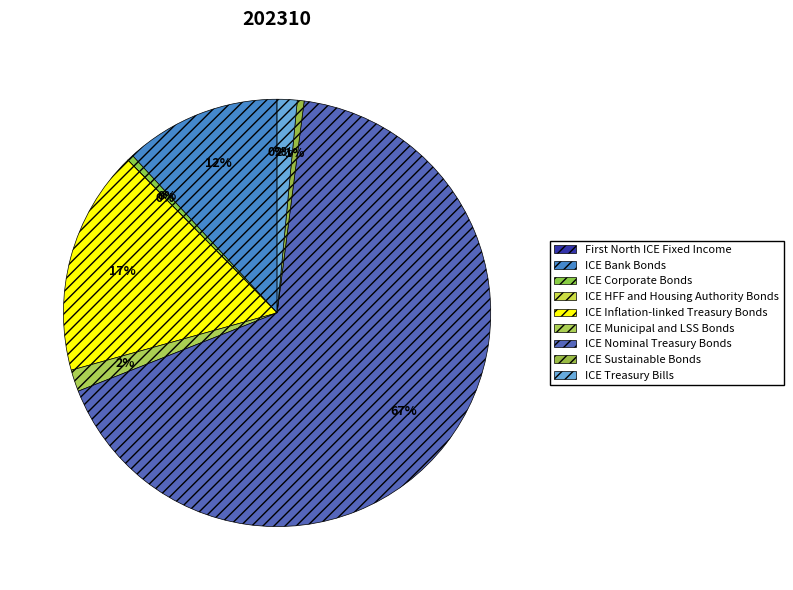

Is there any slice that represents more than half of the pie?

Yes